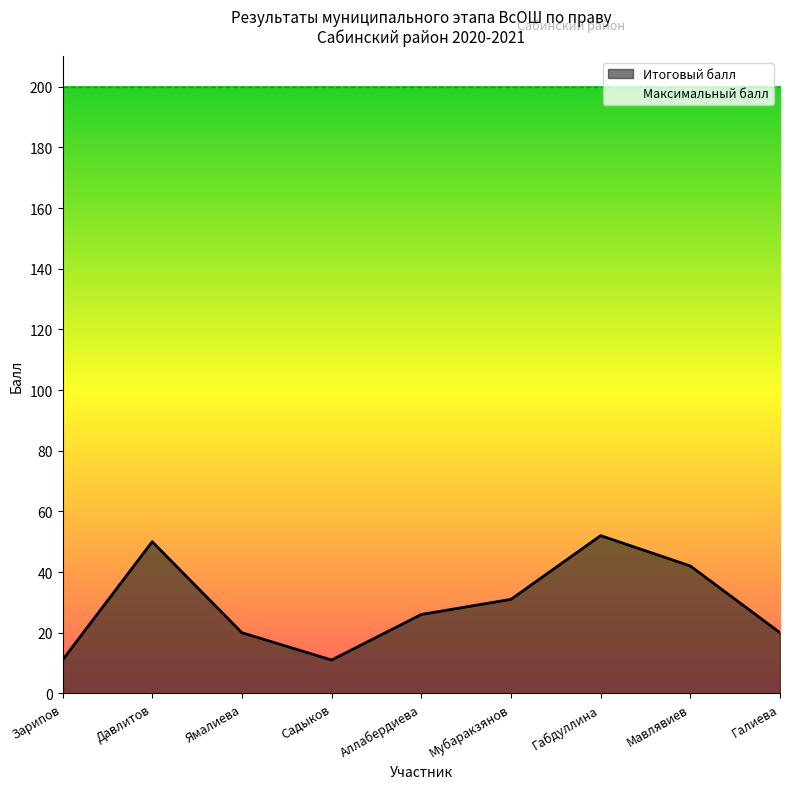

What is the label of the 5th point from the right?

Аллабердиева